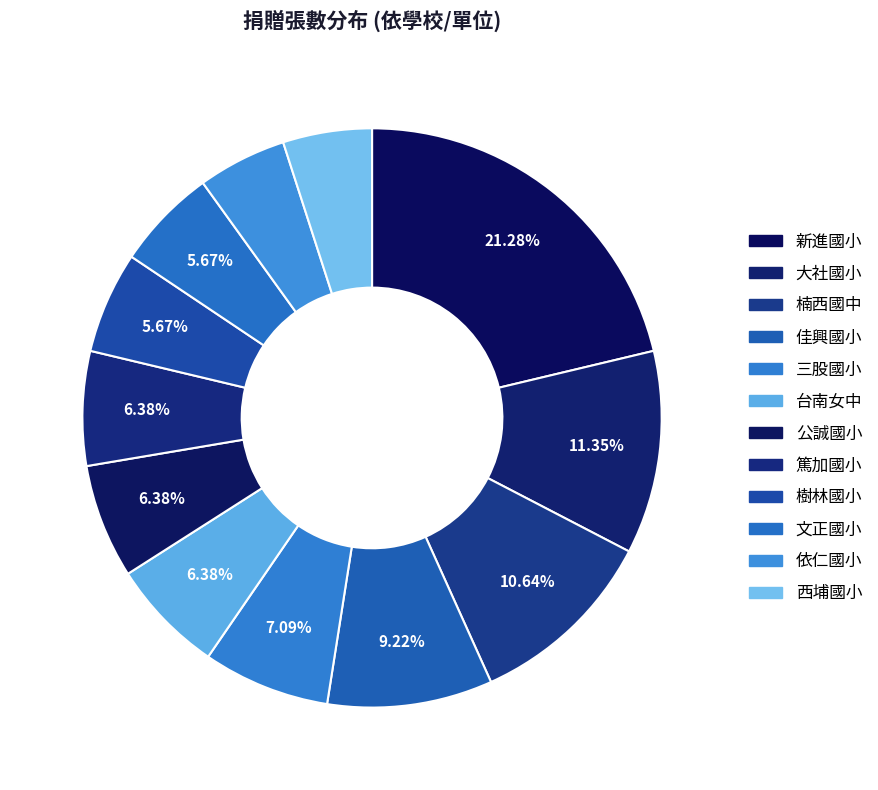

How many segments does this pie chart have?

12